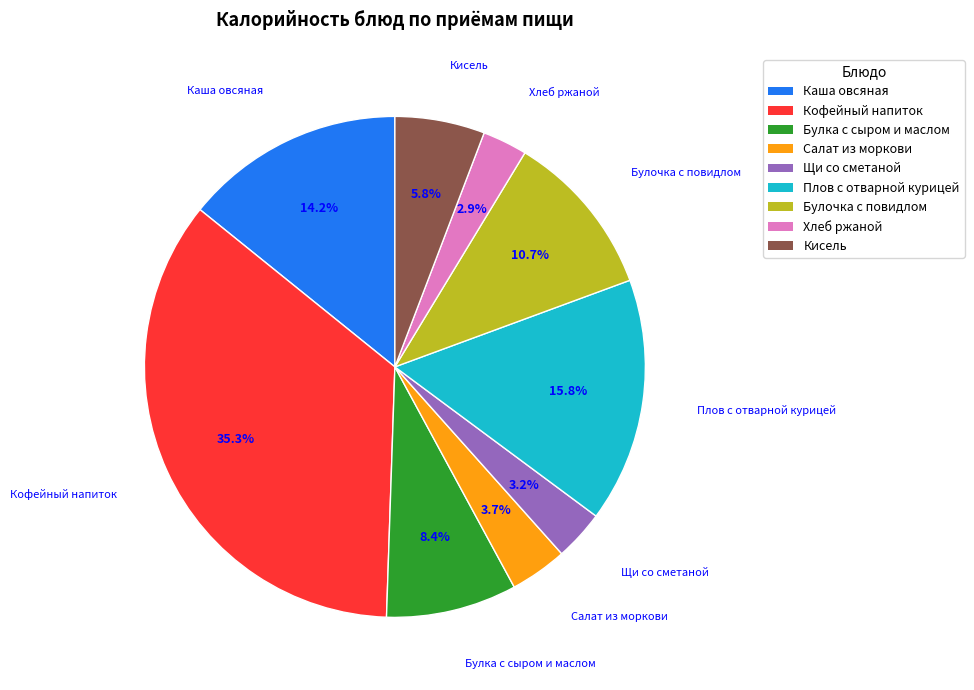

How much of the chart is everything except Кисель?

94.2%